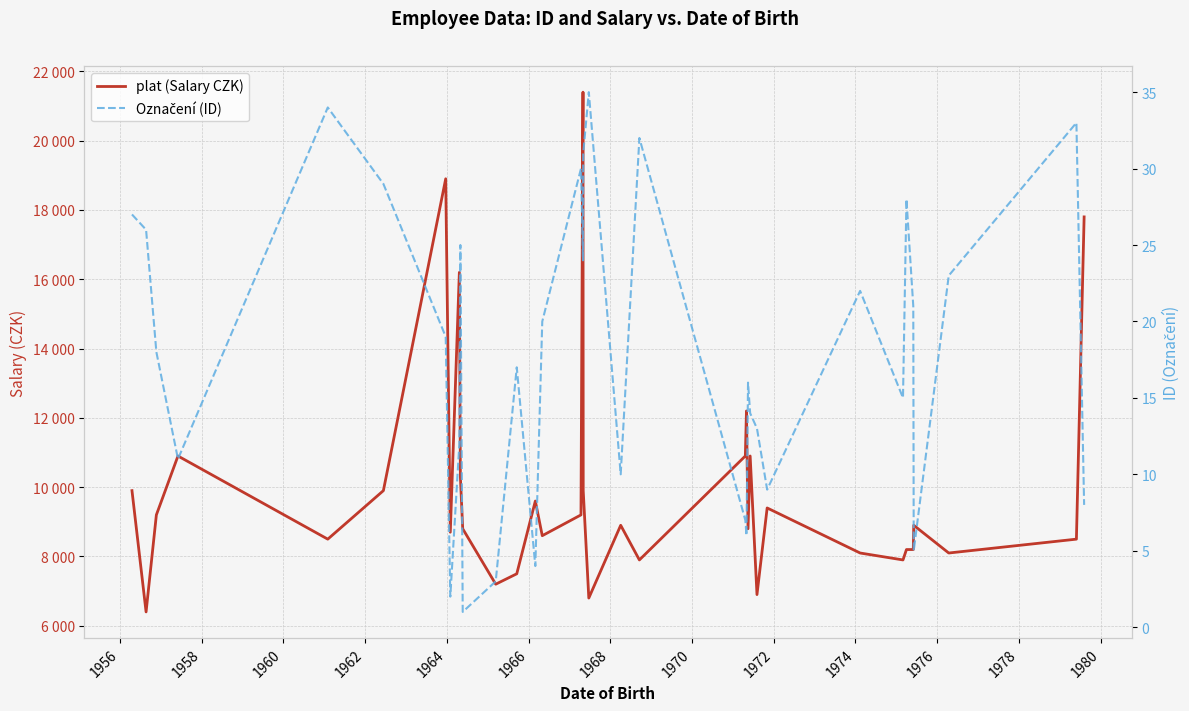

True or false: plat (Salary CZK) and Označení (ID) intersect in this chart.

False